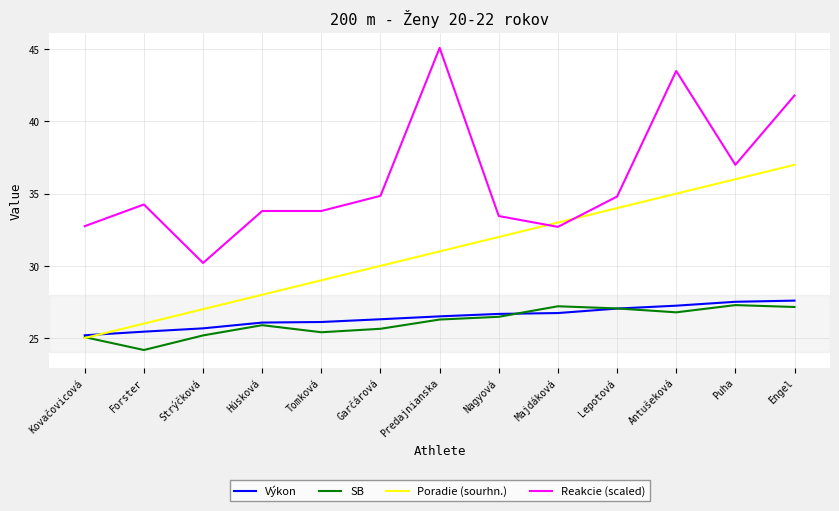

List the series in order of their peak value, lowest first.

SB, Výkon, Poradie (sourhn.), Reakcie (scaled)